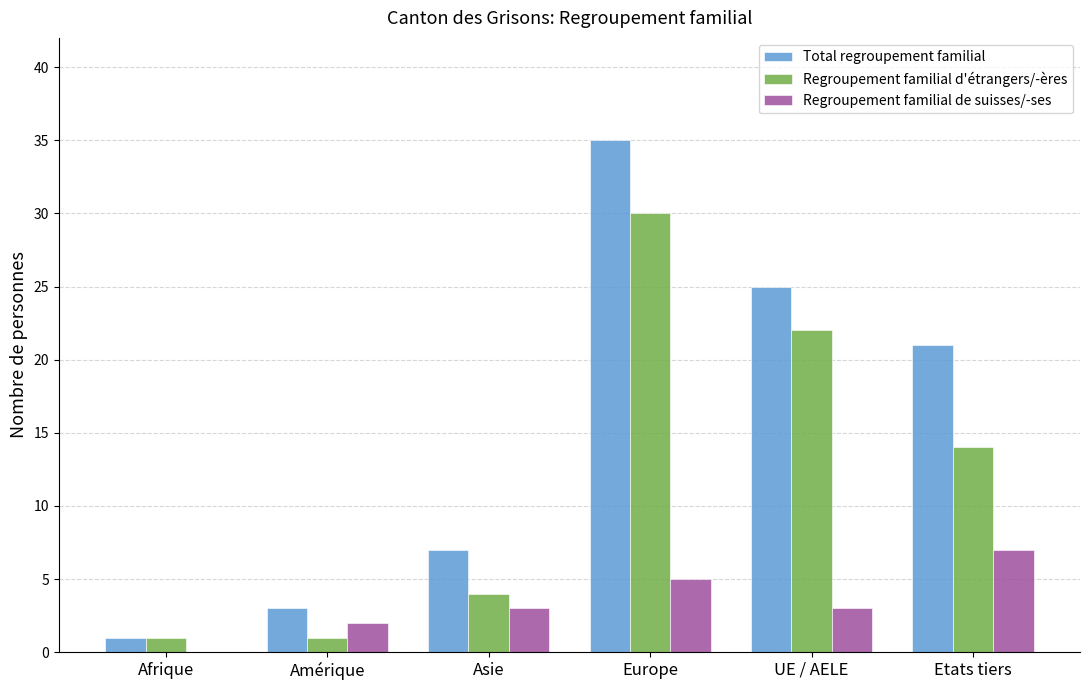

At which category is the sum across all series the highest?

Europe